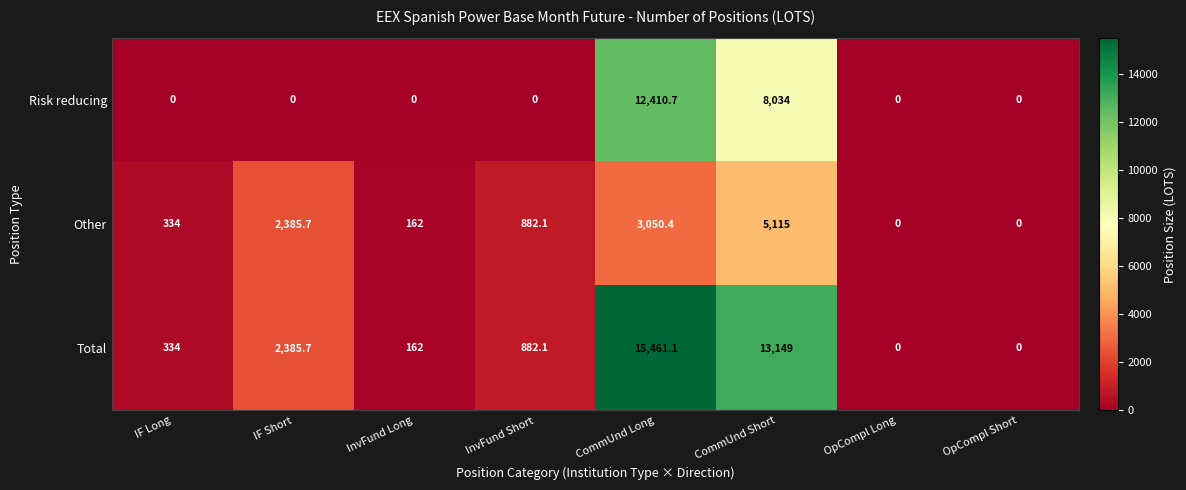

How many values in Other are above zero?

6